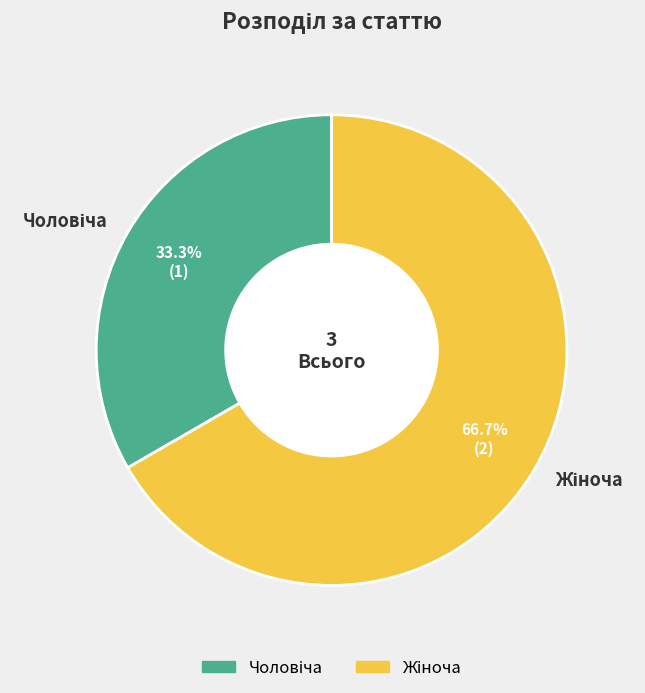

Which category has the smallest portion of the pie?

Чоловіча